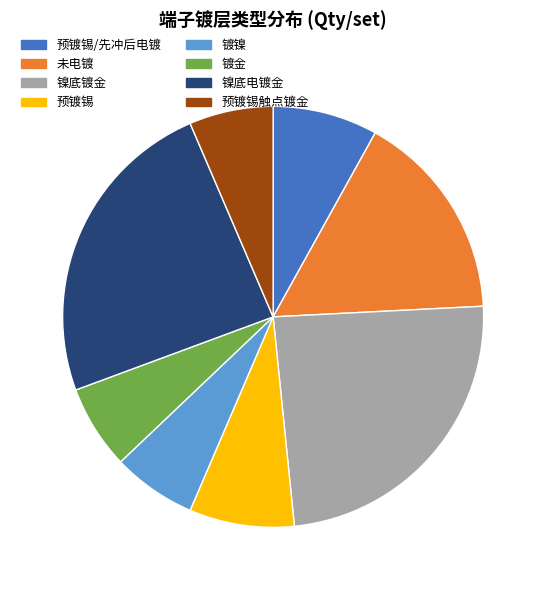

Is there any slice that represents more than half of the pie?

No